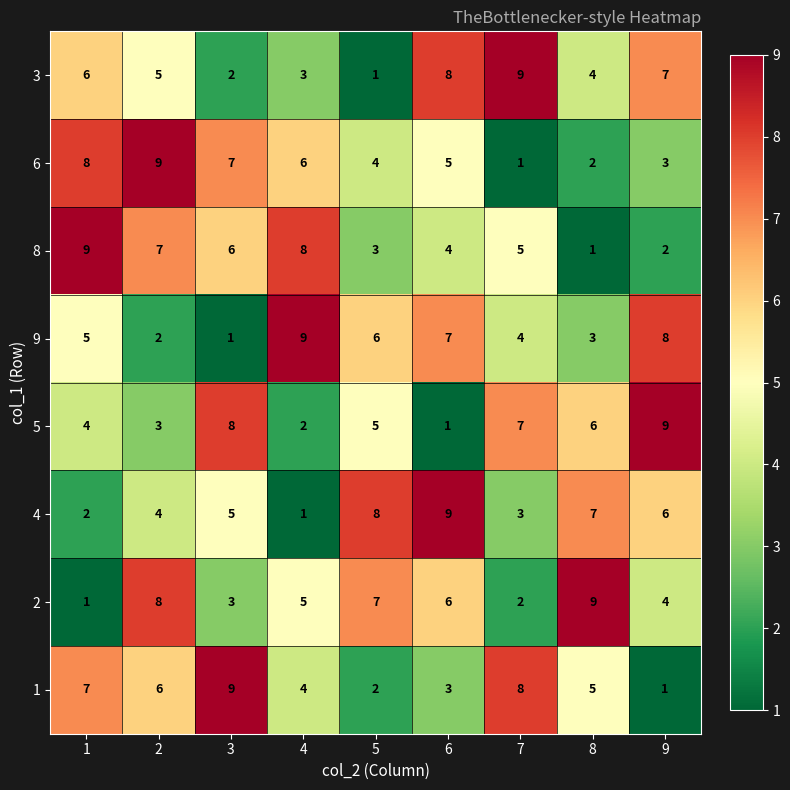

What is the difference between the 8 values at 1 and 7?

4